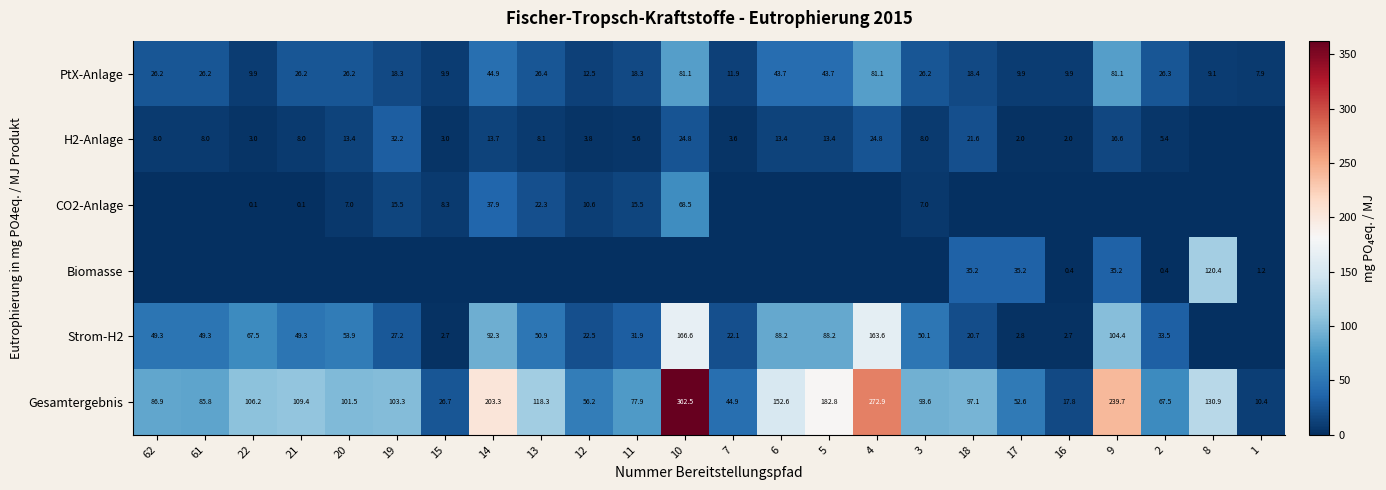

Which category has the lowest value across all series?

8